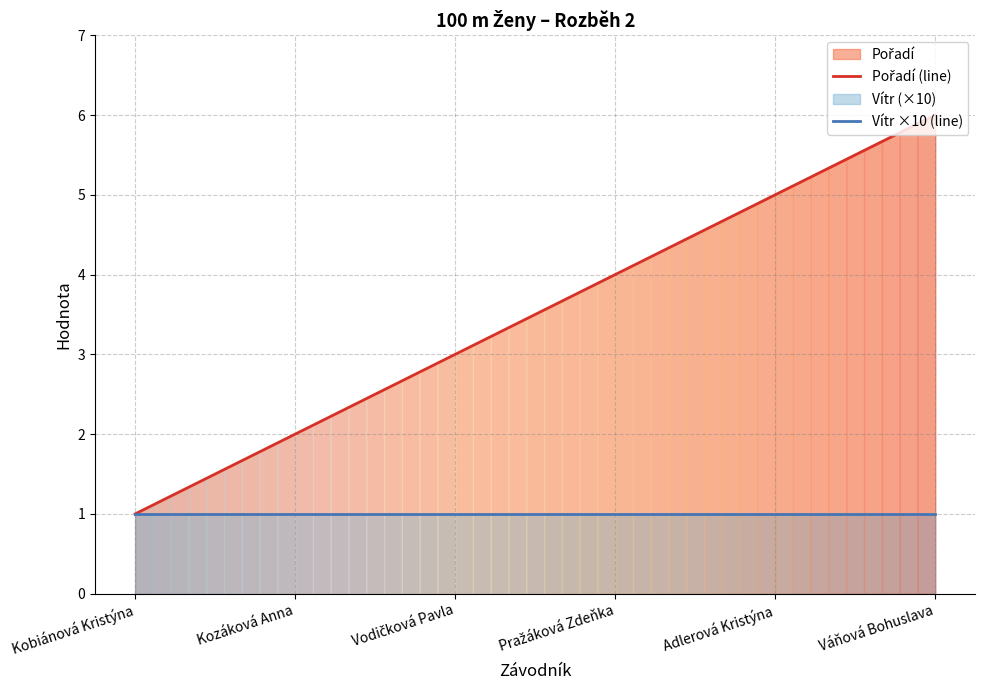

What is the minimum value for Vítr ×10 (line)?

1